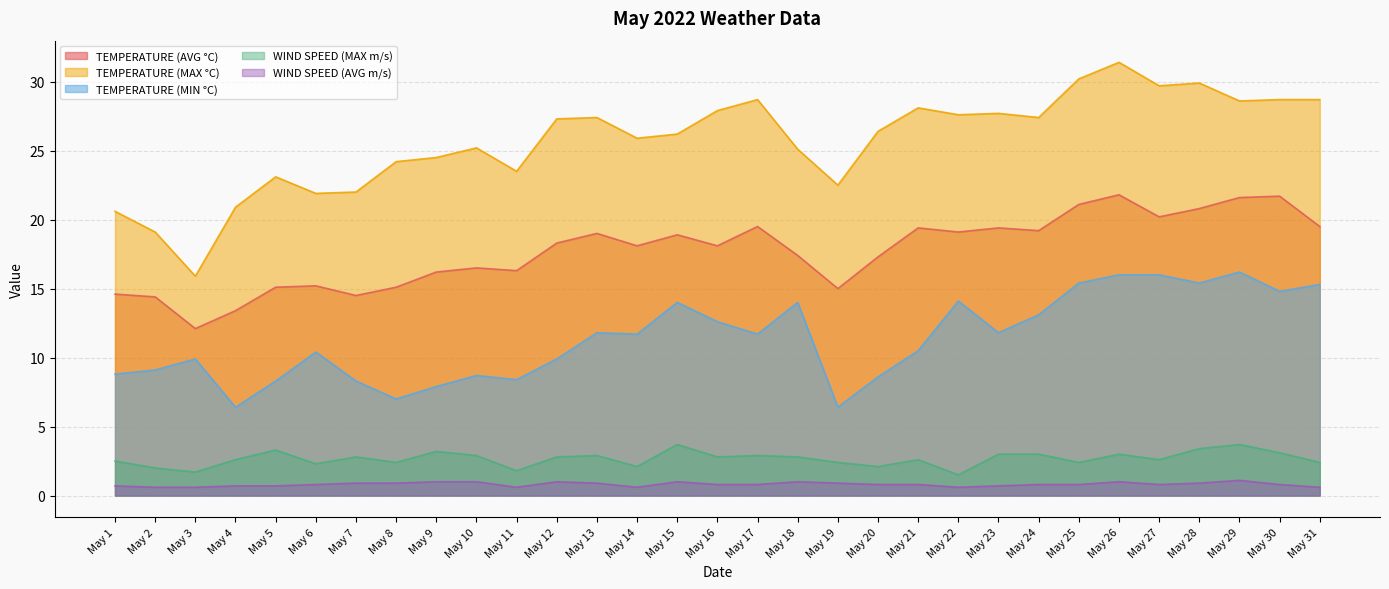

What is the average value of the TEMPERATURE (AVG °C) series?

17.7